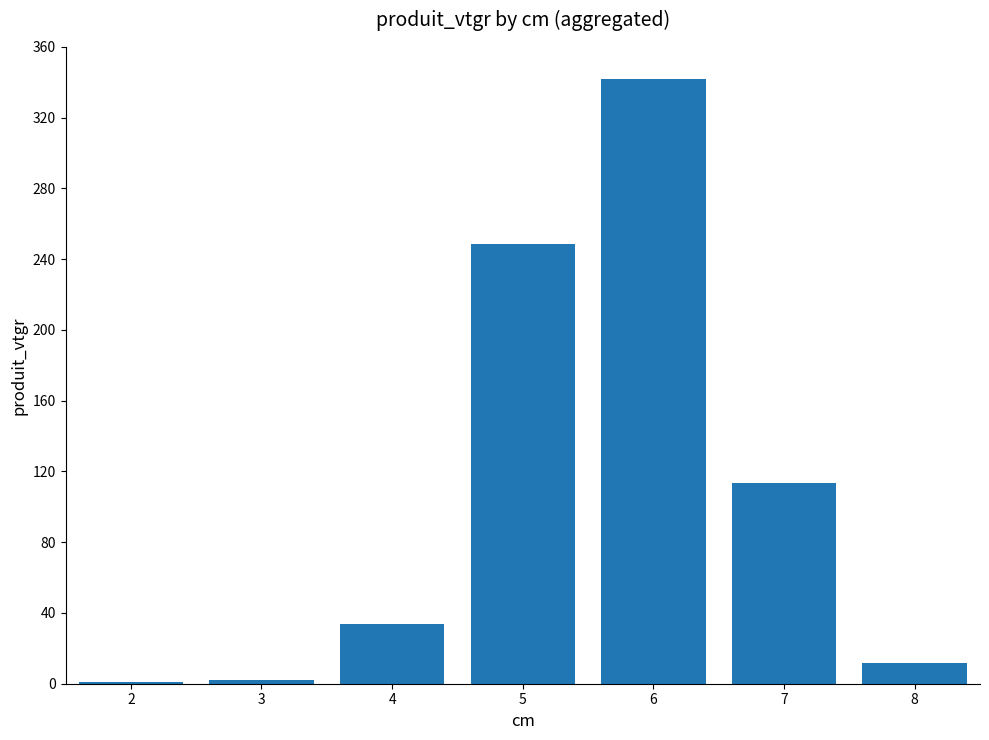

What is the average value?

107.5